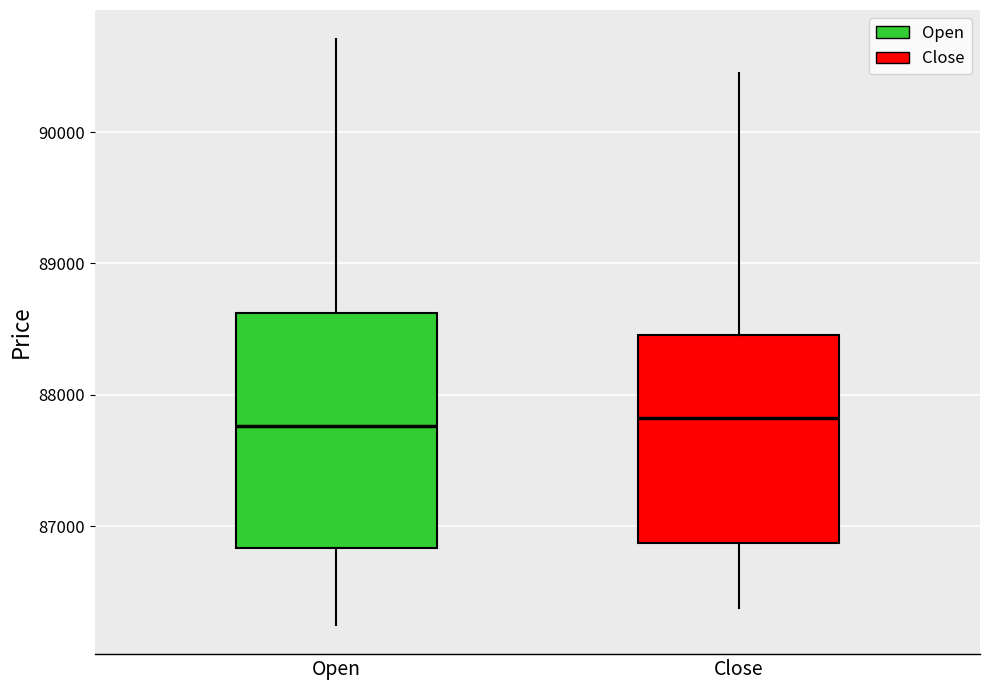

Which box is the tallest, from its lower edge to its upper edge?

Open